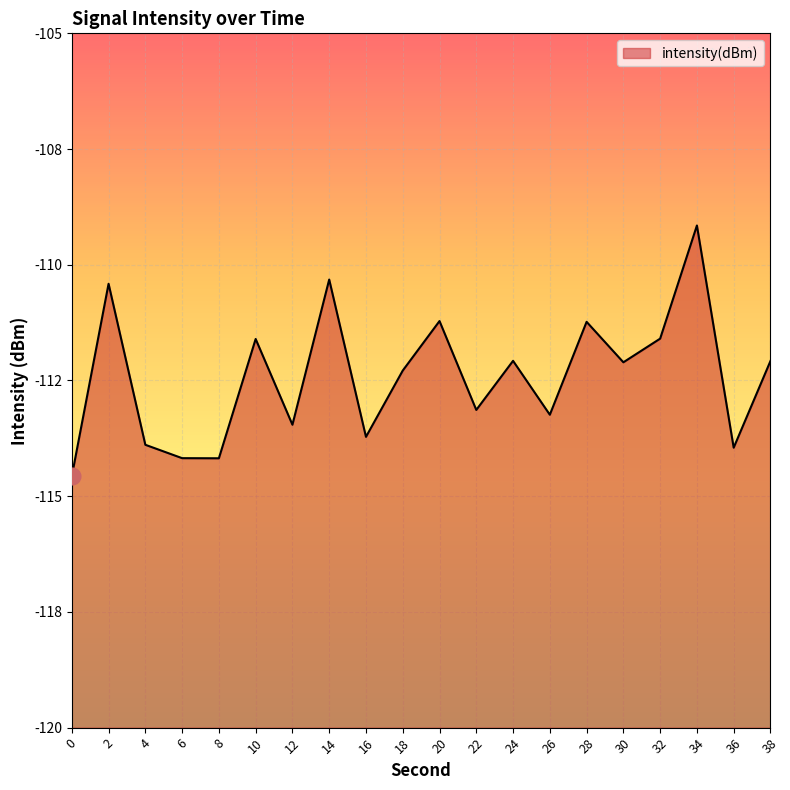

List the labels in order of value, largest first.

34, 14, 2, 20, 28, 32, 10, 24, 38, 30, 18, 22, 26, 12, 16, 4, 36, 6, 8, 0